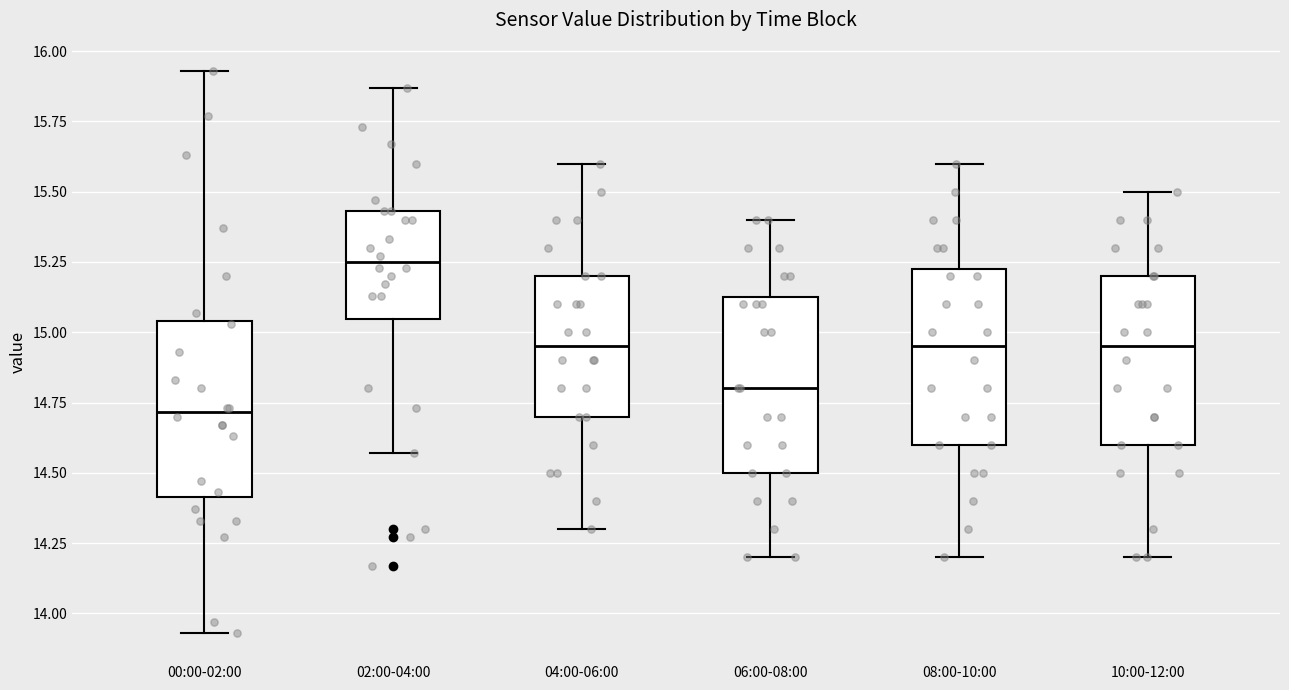

Reading left to right, transcribe this box plot: for each box, give where its median line is, the range the box spans, and where its two whiskers end, as read against the y-axis. The values are not printed on the chart, so give them approximately, as read against the axis.

00:00-02:00: median 14.70, box 14.40 to 15.05, whiskers 13.95 to 15.95
02:00-04:00: median 15.25, box 15.05 to 15.45, whiskers 14.55 to 15.85
04:00-06:00: median 14.95, box 14.70 to 15.20, whiskers 14.30 to 15.60
06:00-08:00: median 14.80, box 14.50 to 15.15, whiskers 14.20 to 15.40
08:00-10:00: median 14.95, box 14.60 to 15.25, whiskers 14.20 to 15.60
10:00-12:00: median 14.95, box 14.60 to 15.20, whiskers 14.20 to 15.50